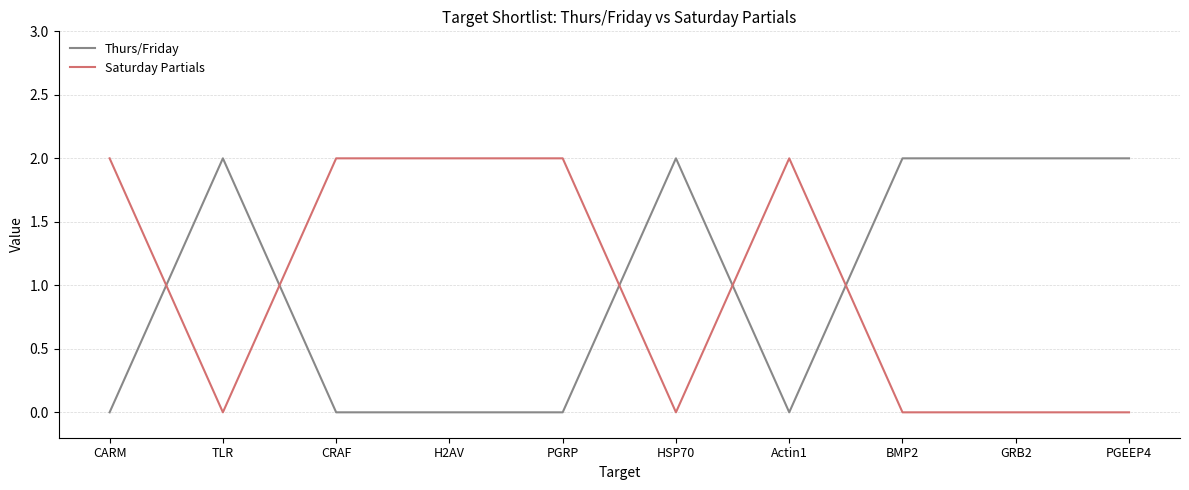

What is the average value of the Saturday Partials series?

1